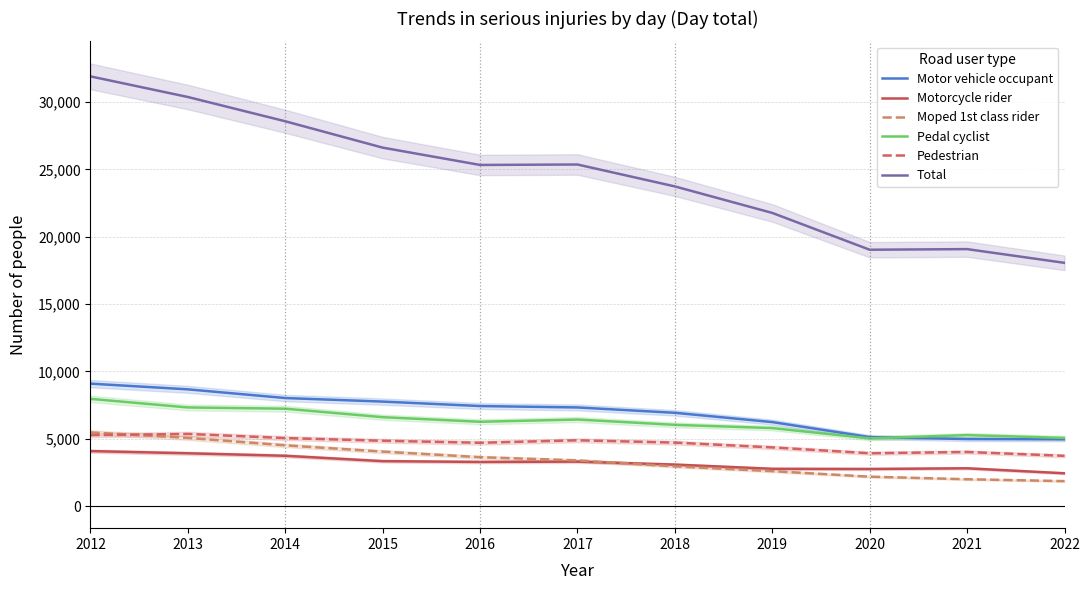

Where do Pedal cyclist and Motor vehicle occupant first cross each other?

2020 and 2021